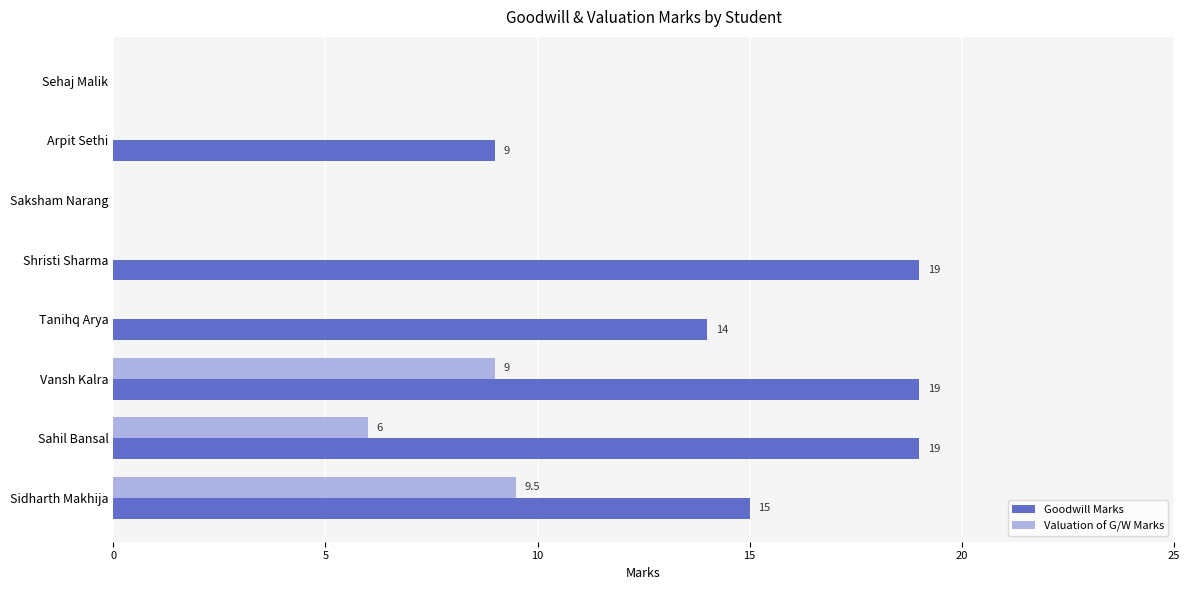

What is the total value across all series at Shristi Sharma?

19.0